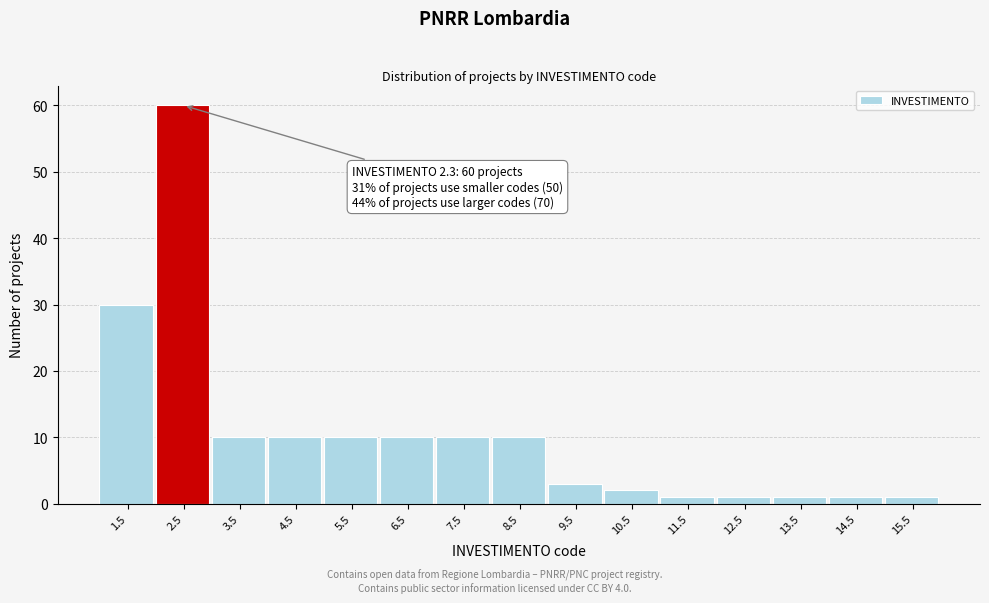

Over which range of the x-axis is the bar tallest?

2 to 3